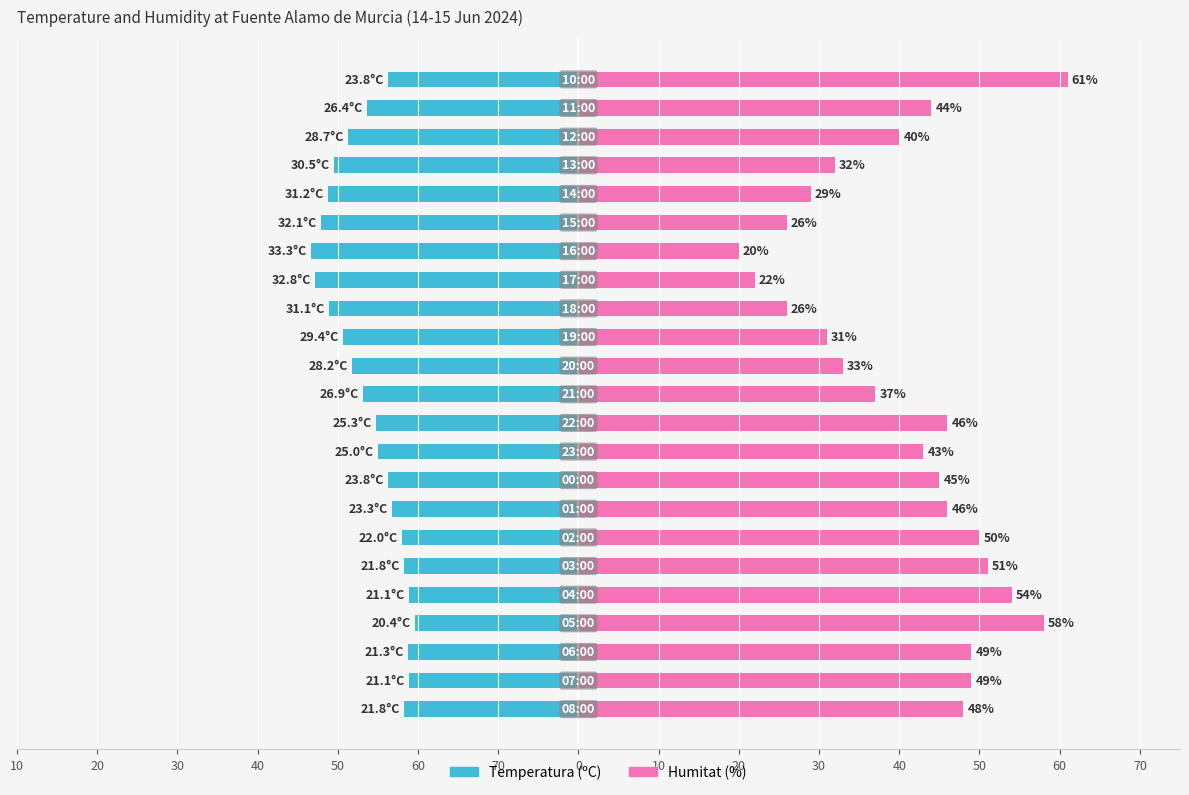

Which has a higher value, 22 or 50?

22